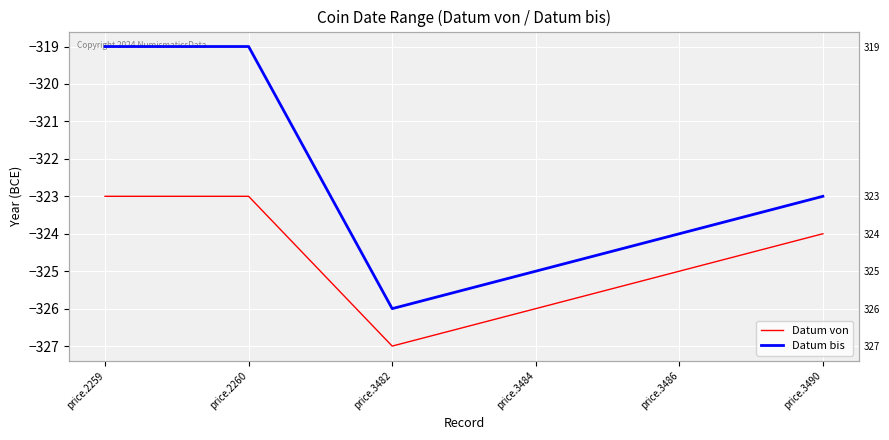

List the labels in order of Datum bis value, smallest first.

price.3482, price.3484, price.3486, price.3490, price.2259, price.2260